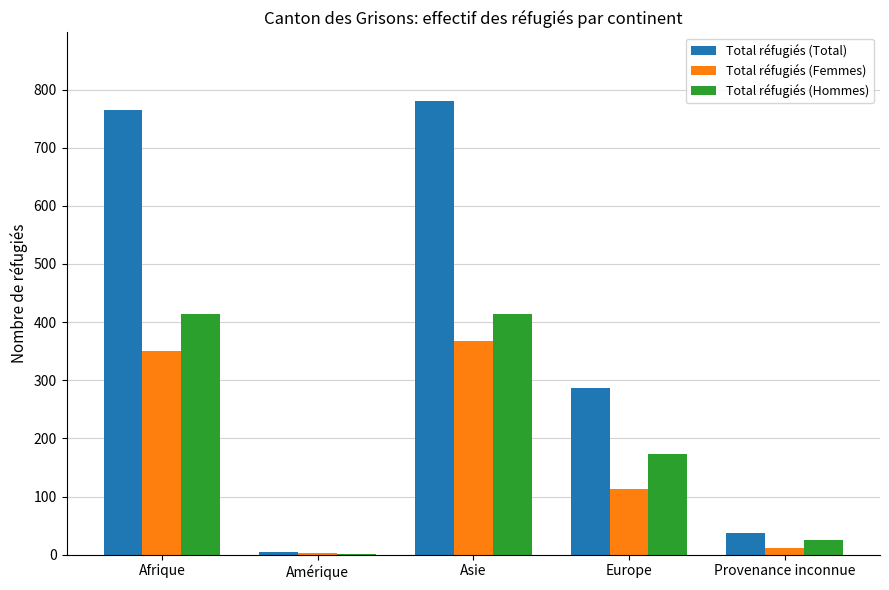

The value of Total réfugiés (Hommes) at Provenance inconnue is 25. True or false?

True